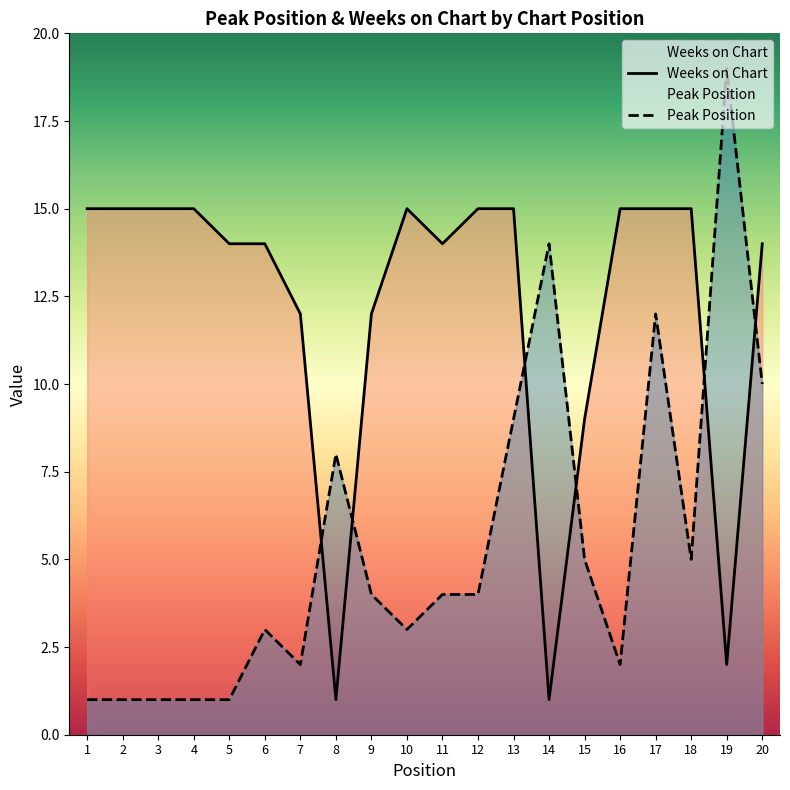

Reading right to left, list all the values displayed in this chart.

Peak Position: 10	19	5	12	2	5	14	9	4	4	3	4	8	2	3	1	1	1	1	1
Weeks on Chart: 14	2	15	15	15	9	1	15	15	14	15	12	1	12	14	14	15	15	15	15